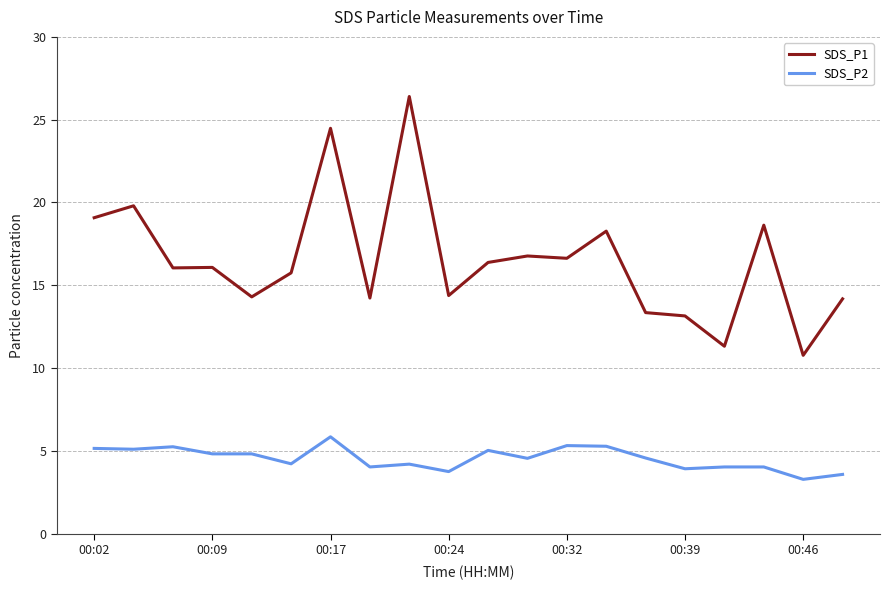

What is the difference between the maximum and minimum values in the SDS_P1 series?

15.6